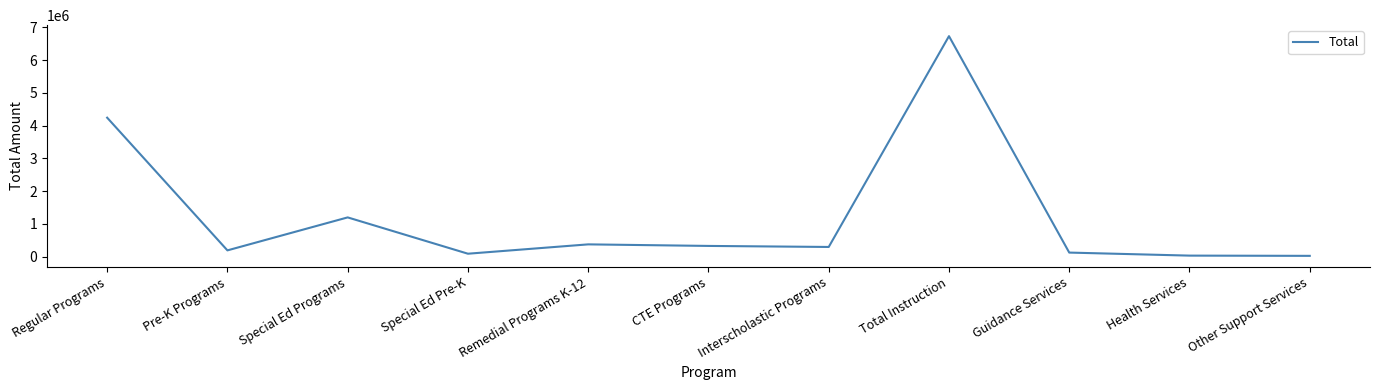

What is the maximum value shown in the chart?

6734232